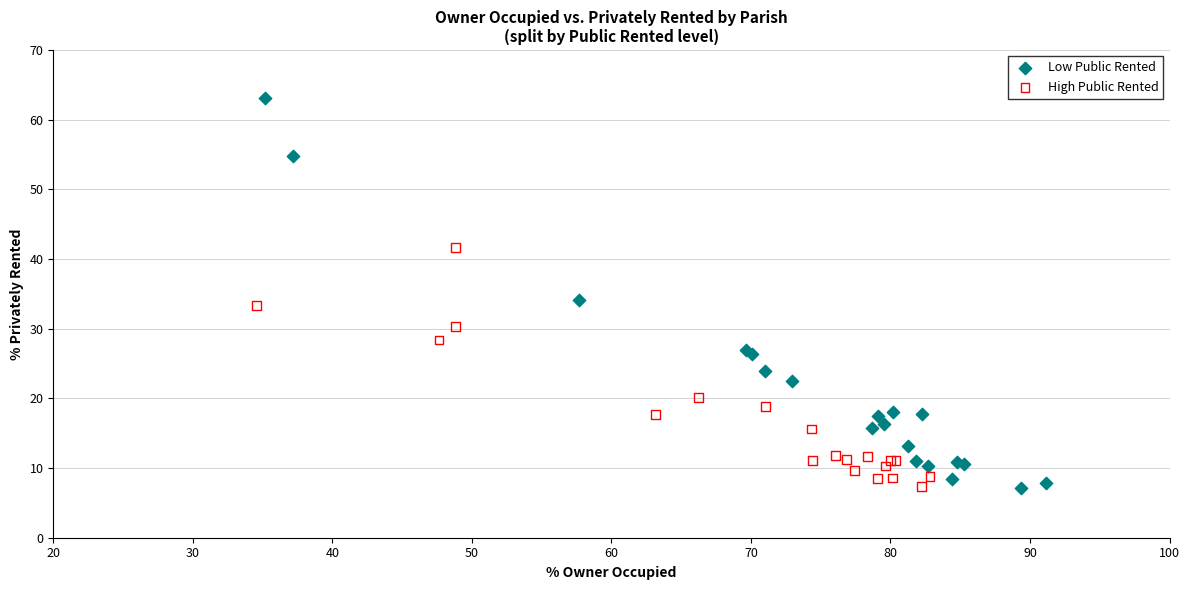

Which series has the widest spread of Y values?

Low Public Rented